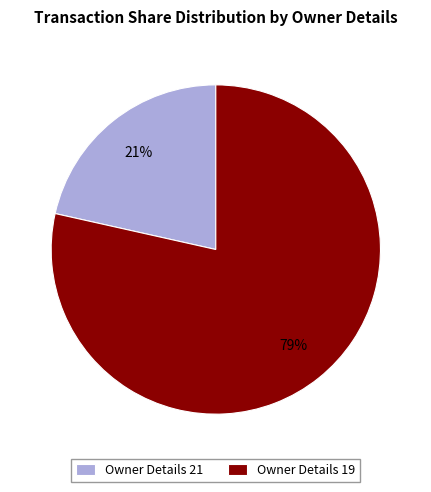

Is the sum of Owner Details 19 and Owner Details 21 greater than half?

Yes